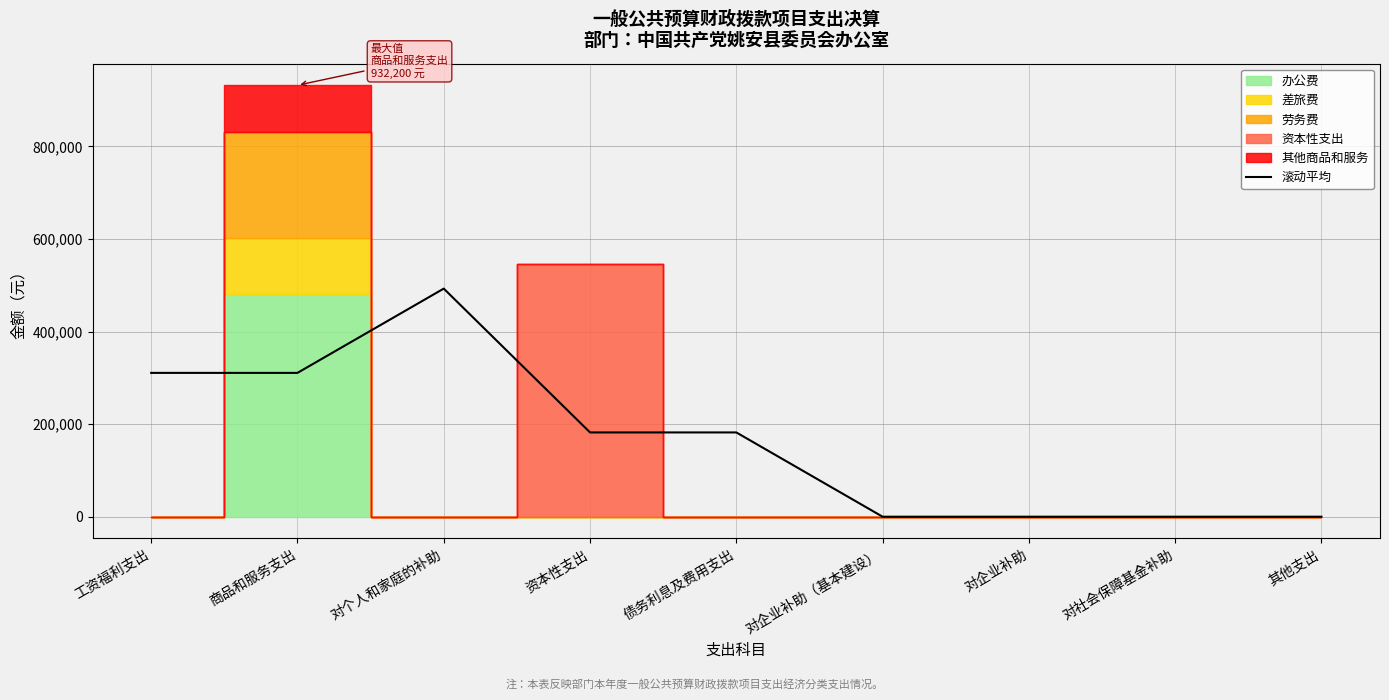

What is the difference between the second highest and minimum values?

310733.3